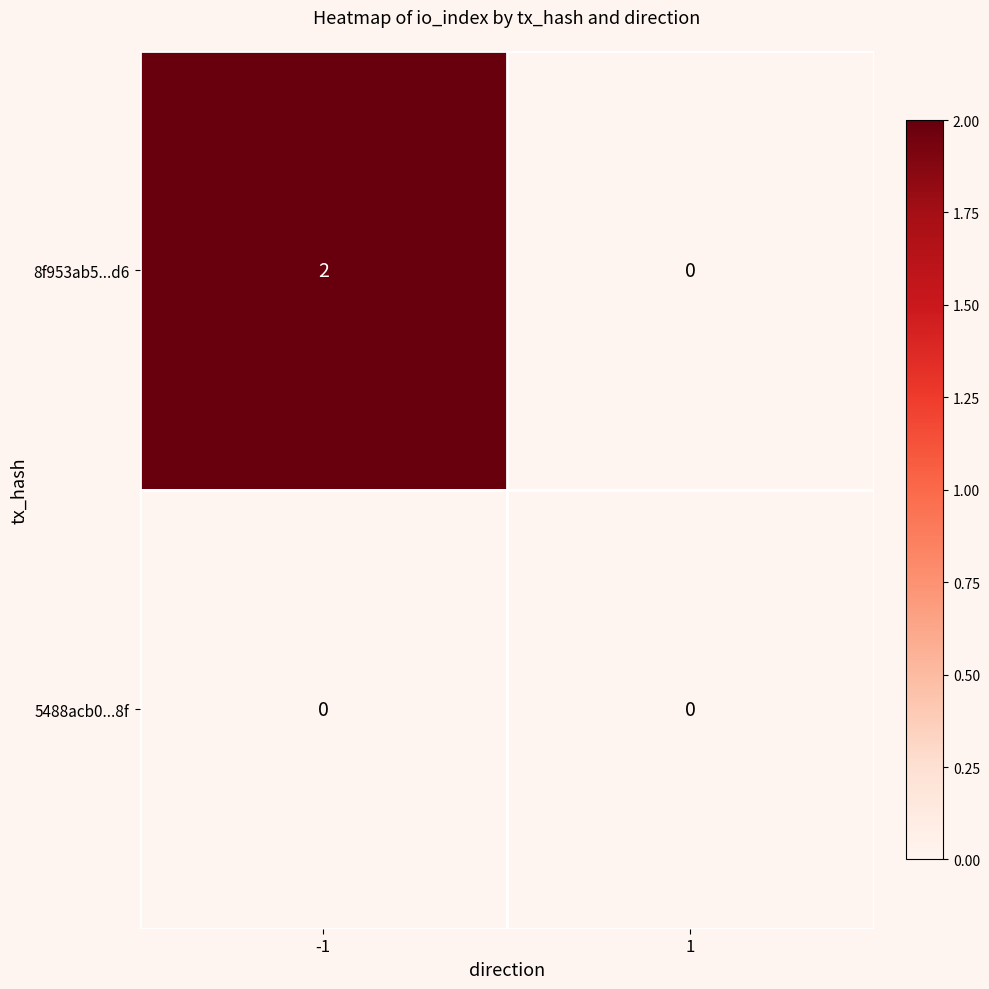

Which series changed the most between -1 and 1?

8f953ab5...d6